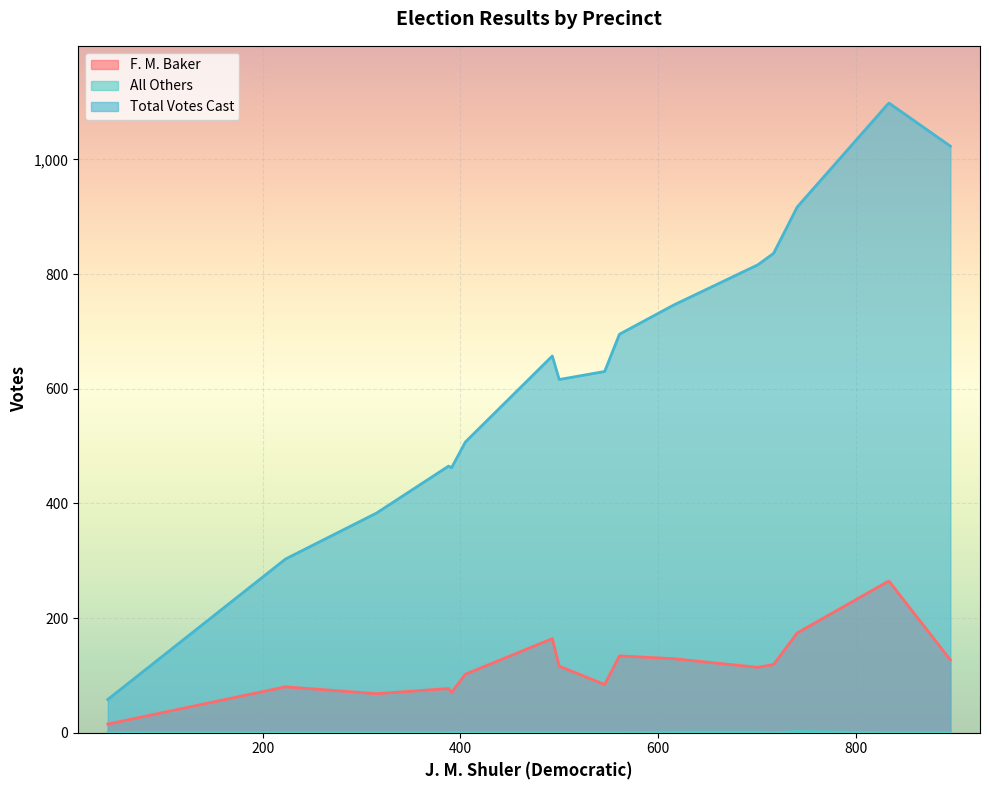

Count the All Others values in the range 0 to 1.

16